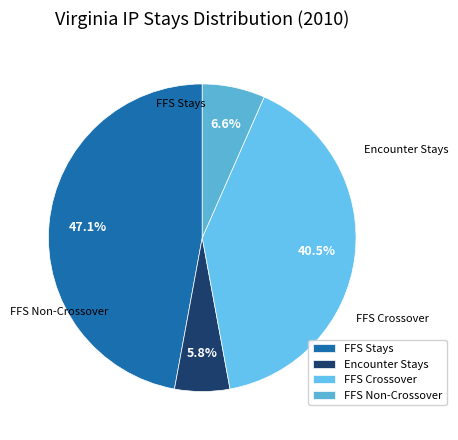

How many slices are in this pie chart?

4